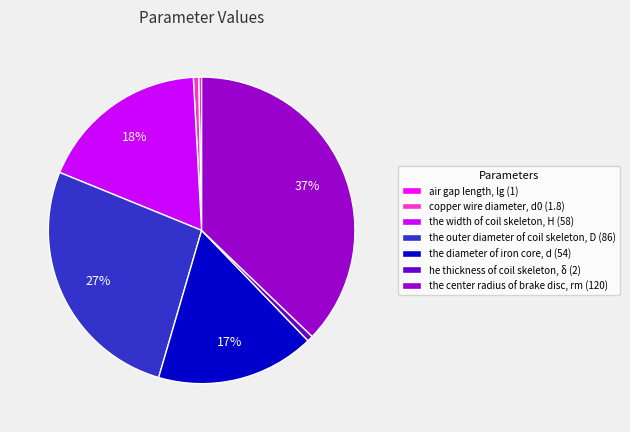

True or false: the width of coil skeleton, H accounts for 18% of the total.

True